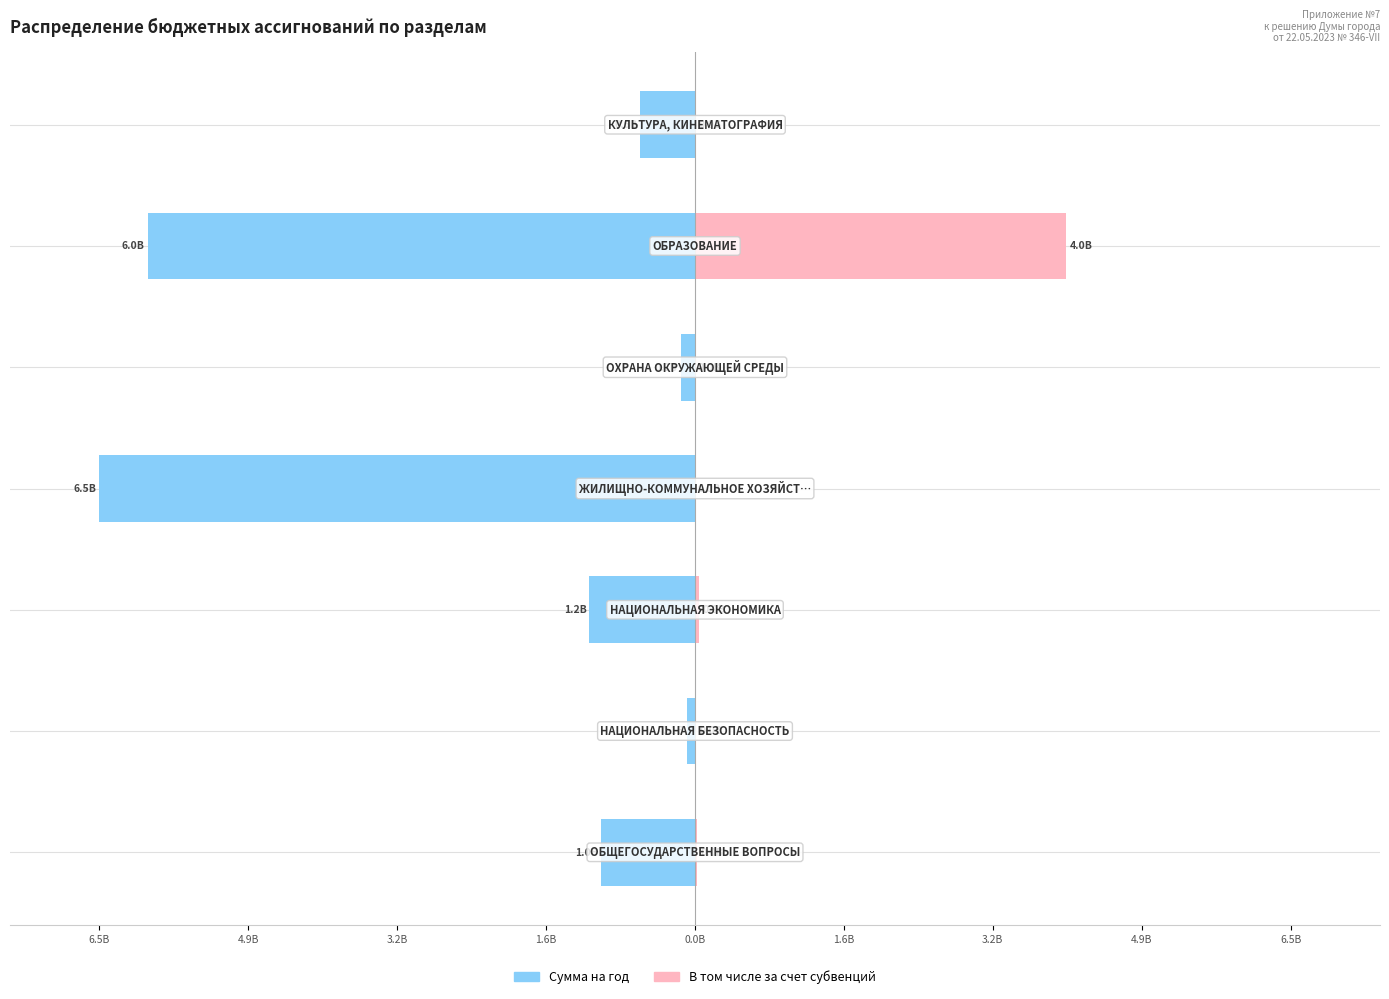

True or false: В том числе за счет субвенций has a value of 0.0 at 6.5B.

False